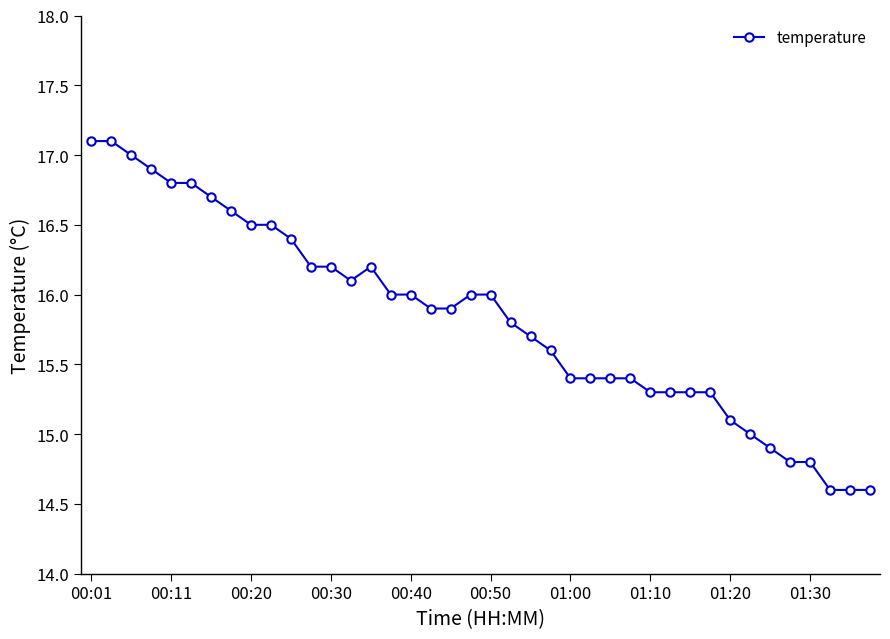

What is the difference between the maximum and minimum values?

2.5